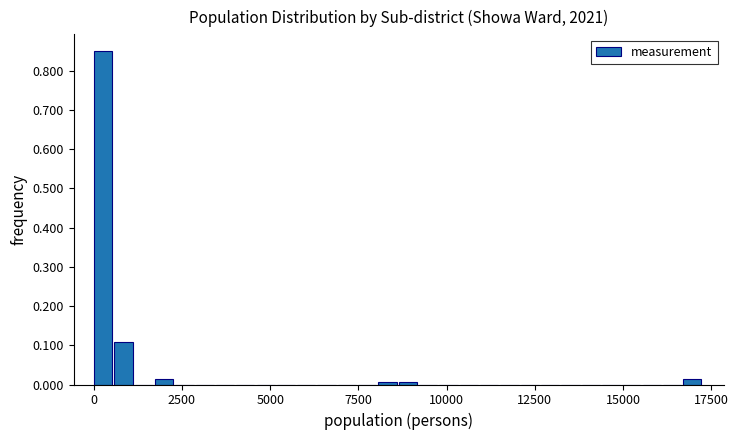

Read against the x-axis, roughly where is the centre of the tallest bar?

500